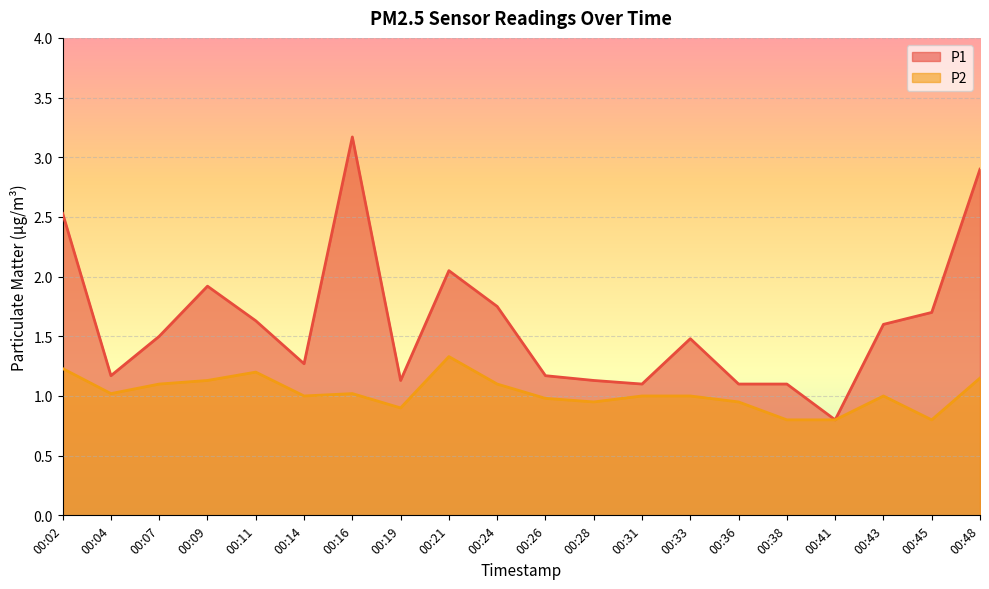

What is the sum of all P1 values?

32.2